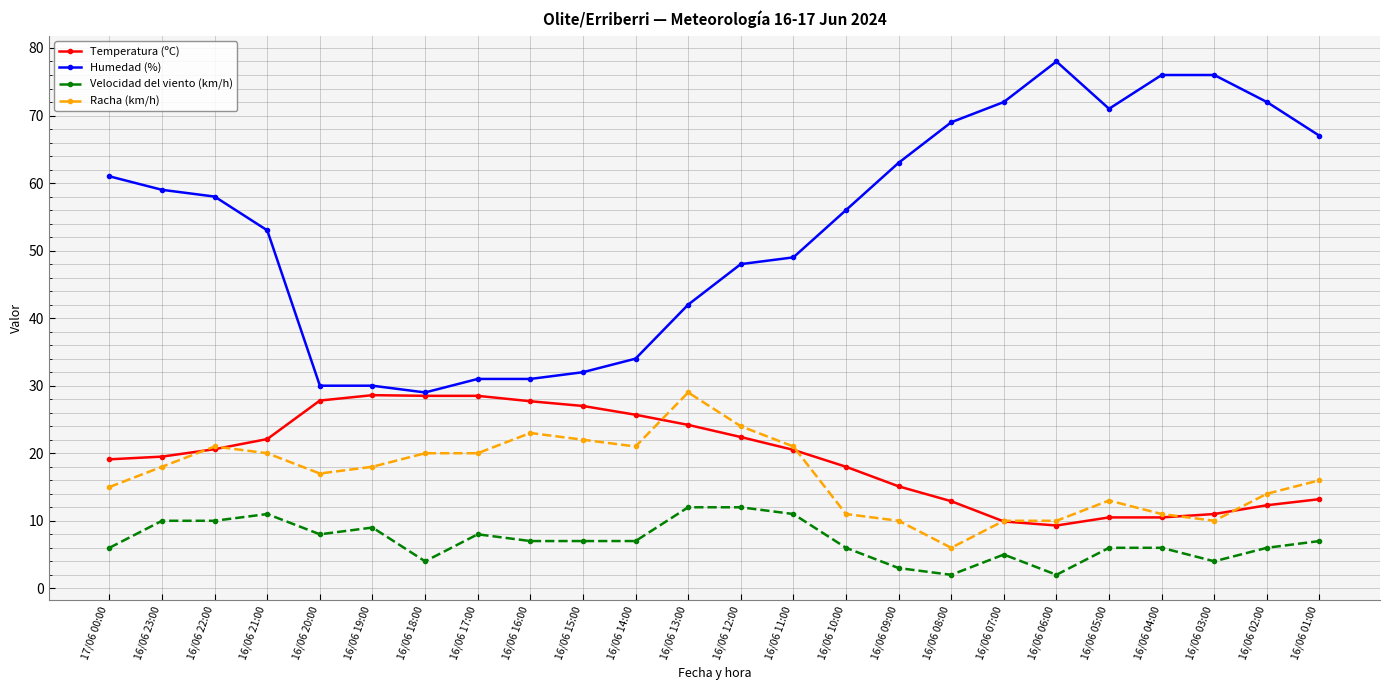

How many data points in Racha (km/h) are less than 18?

12